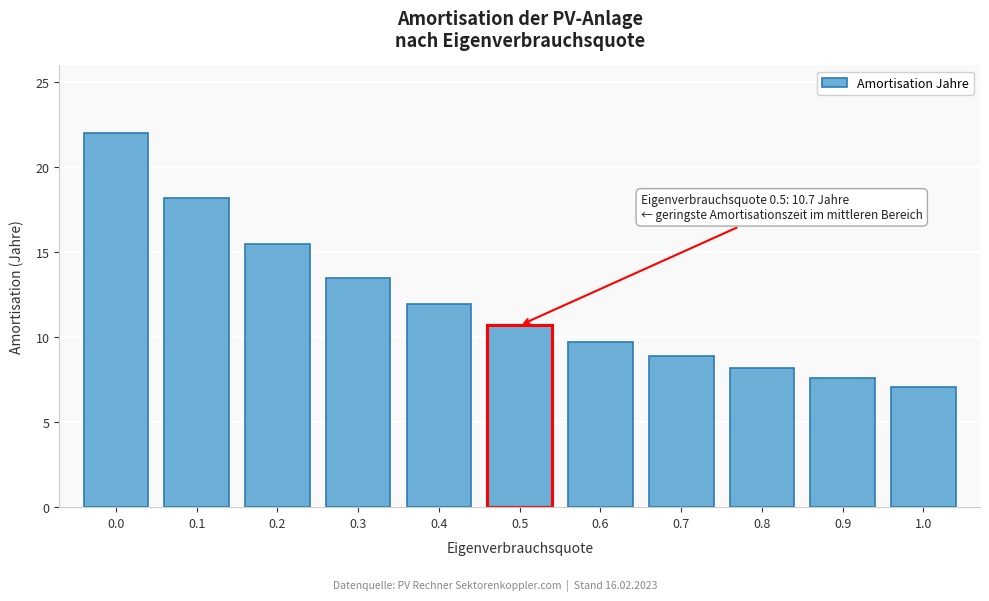

Reading right to left, what are all the values shown in this chart?

1.0=7.1	0.9=7.6	0.8=8.2	0.7=8.9	0.6=9.7	0.5=10.7	0.4=11.9	0.3=13.5	0.2=15.5	0.1=18.2	0.0=22.1